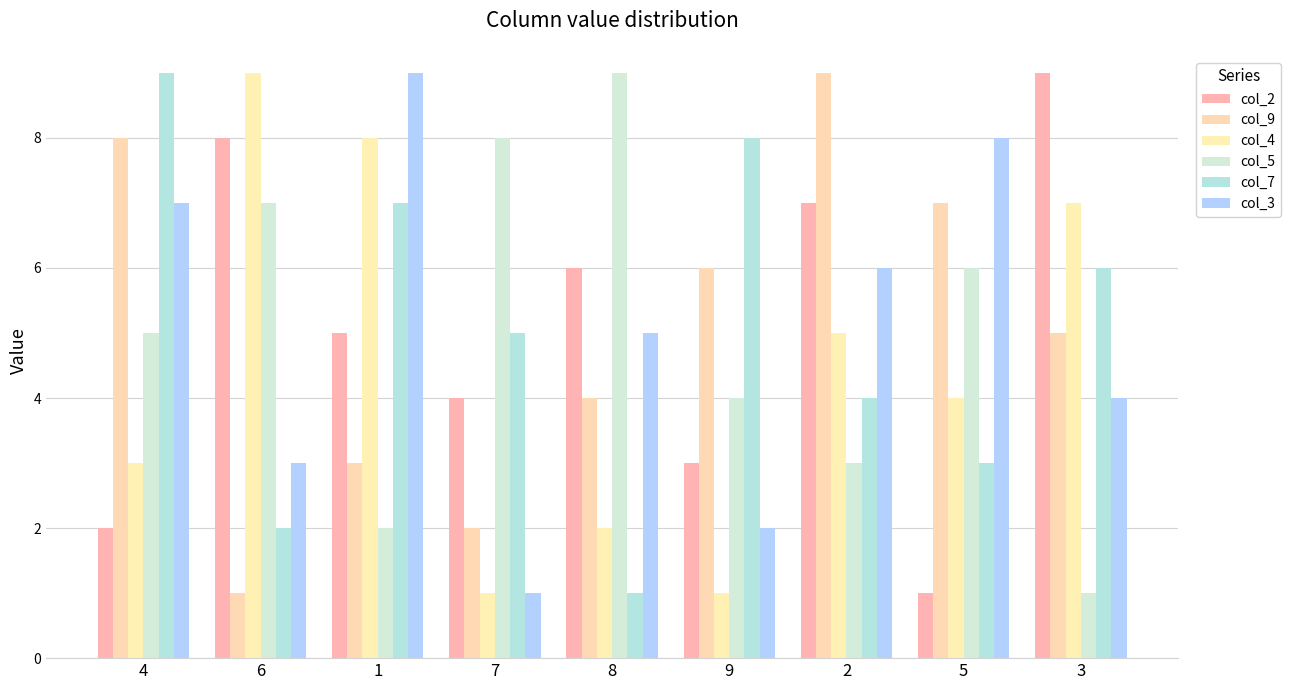

What are all the series names shown in the legend?

col_2, col_9, col_4, col_5, col_7, col_3